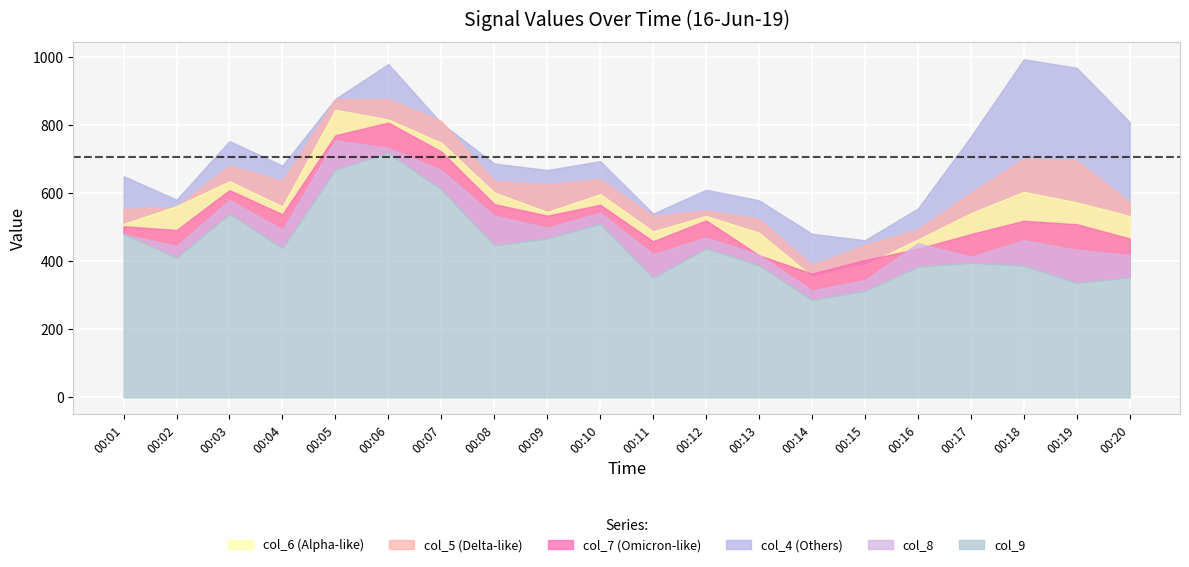

List the series in order of their peak value, lowest first.

col_9, col_8, col_7, col_6, col_5, col_4